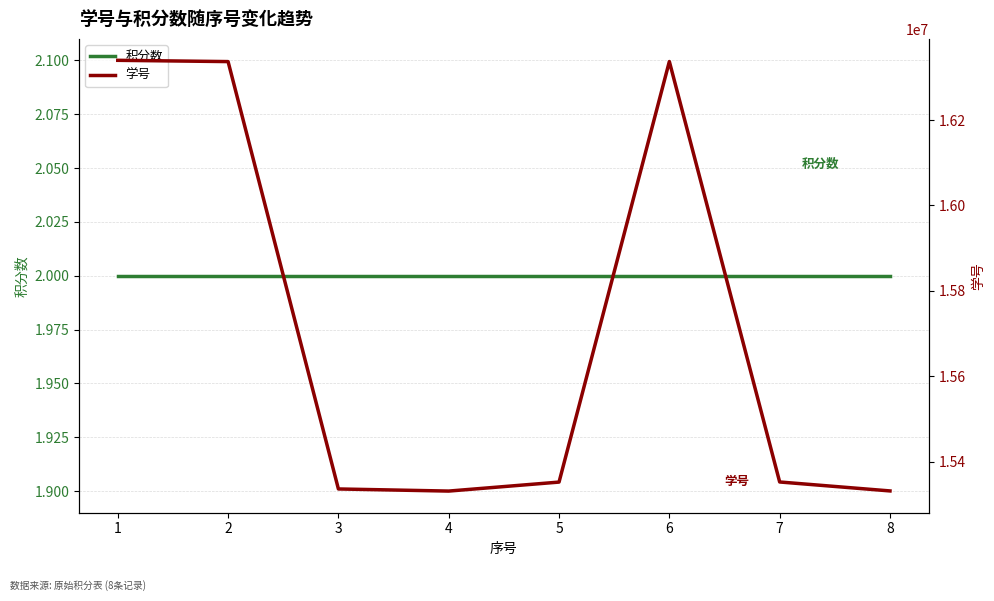

At how many categories does at least one series exceed 8105394?

8